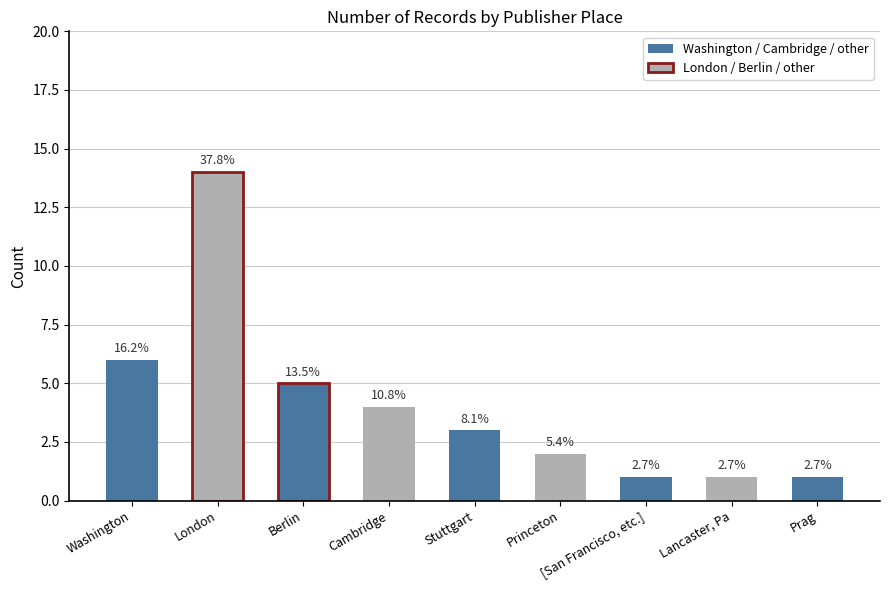

Are the bars horizontal?

No